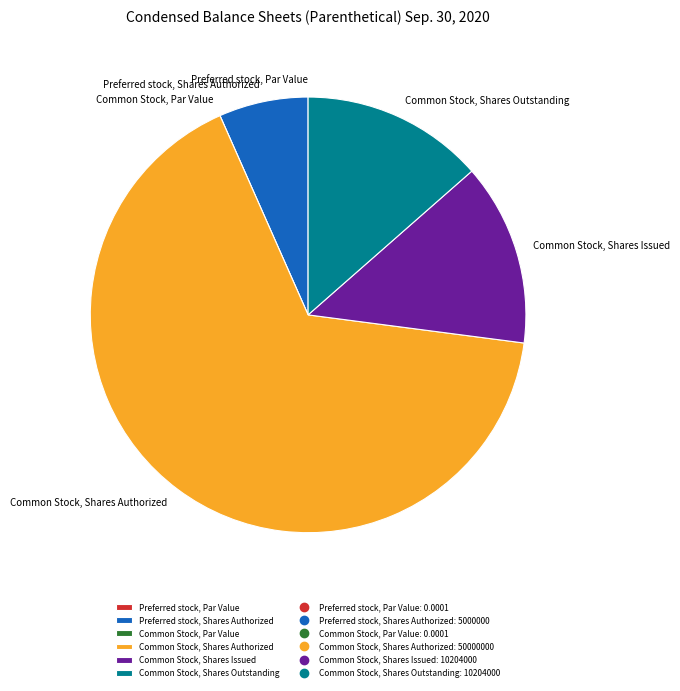

Which has a higher value, Common Stock, Shares Issued or Common Stock, Shares Authorized?

Common Stock, Shares Authorized